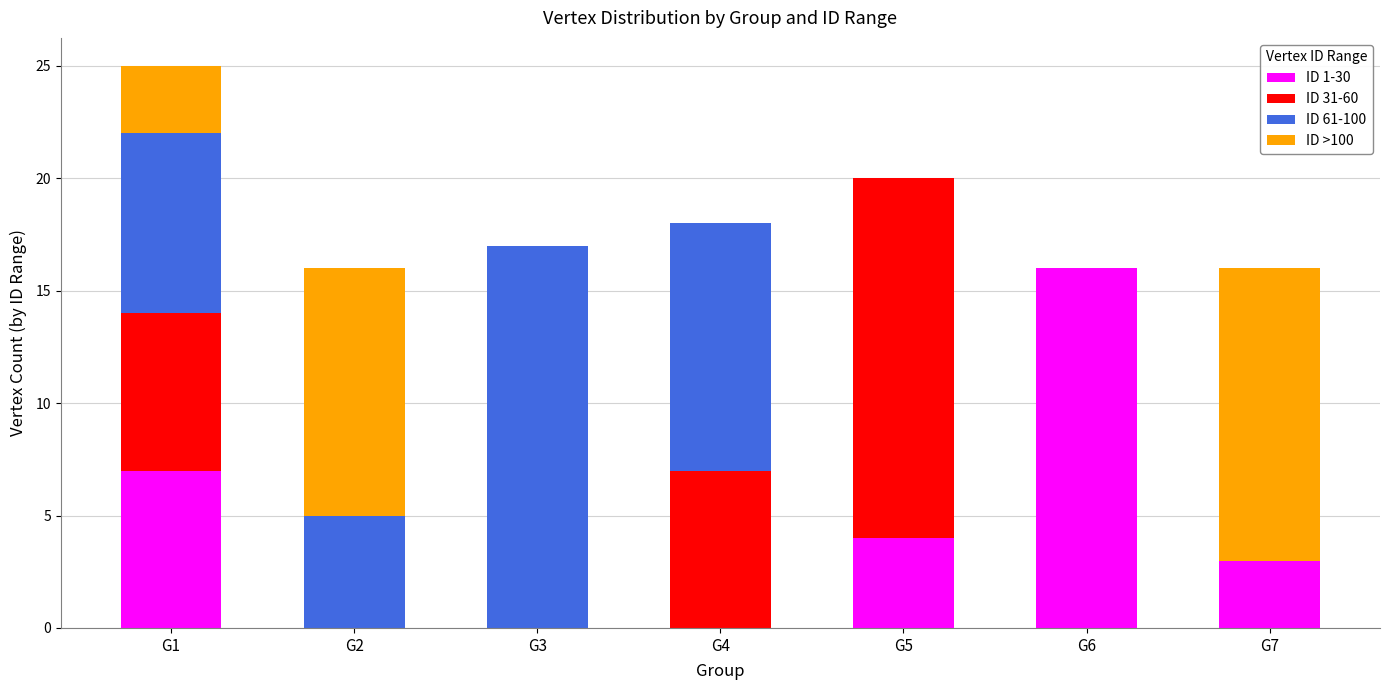

Which category has the highest value in the ID 1-30 series?

G6